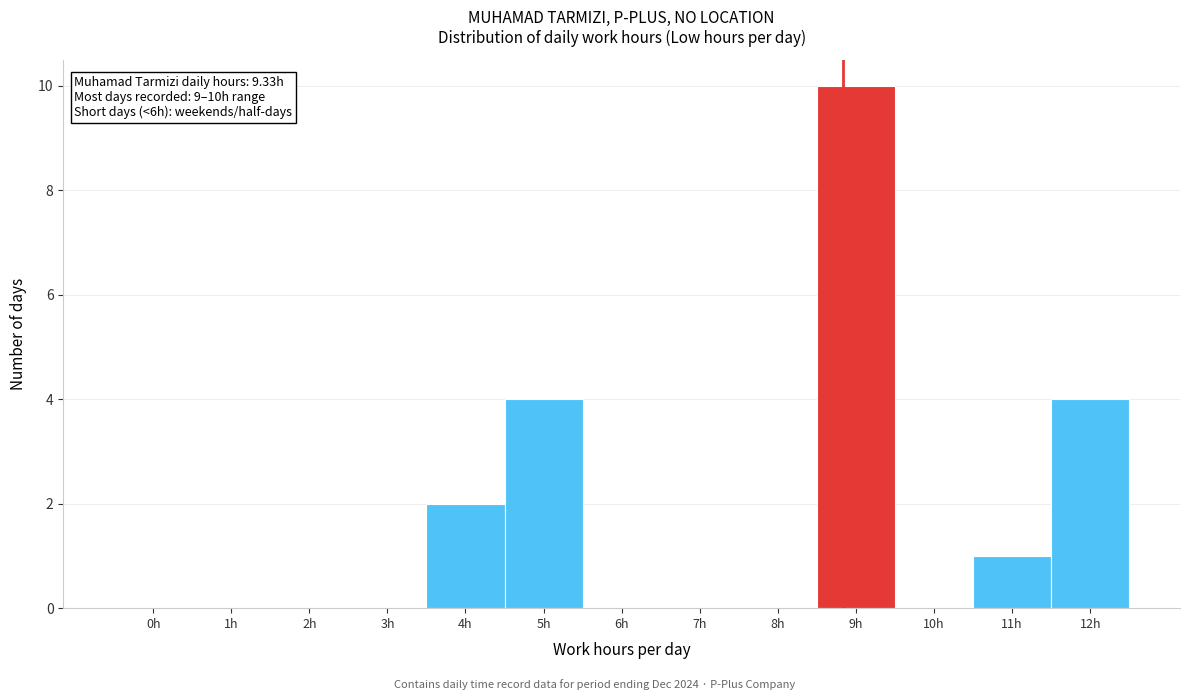

Reading right to left, what are all the values shown in this chart?

12h=4	11h=1	10h=0	9h=10	8h=0	7h=0	6h=0	5h=4	4h=2	3h=0	2h=0	1h=0	0h=0